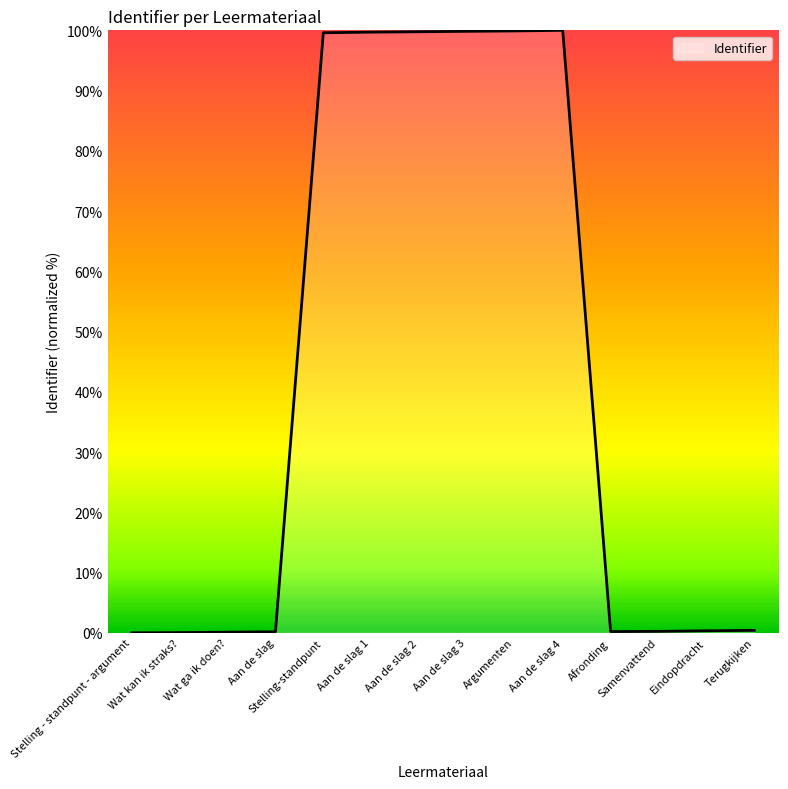

Does the chart display data point markers on the line(s)?

No